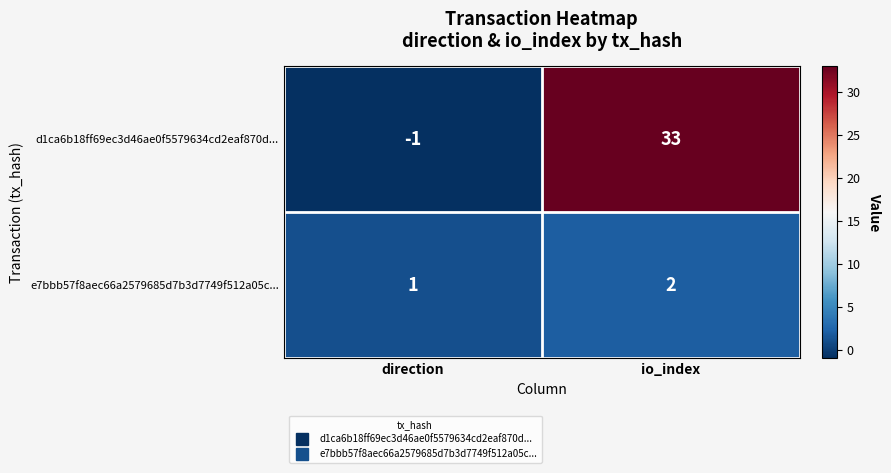

The d1ca6b18ff69ec3d46ae0f5579634cd2eaf870d... series shows 55 at io_index. True or false?

False